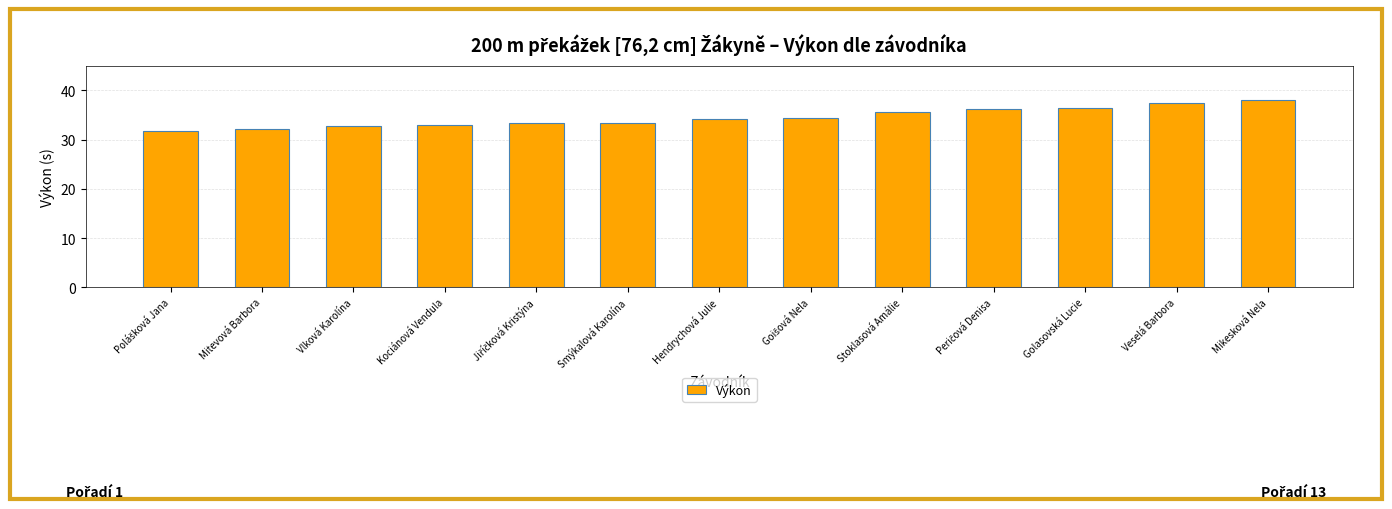

What position from the right is Vlková Karolína?

11